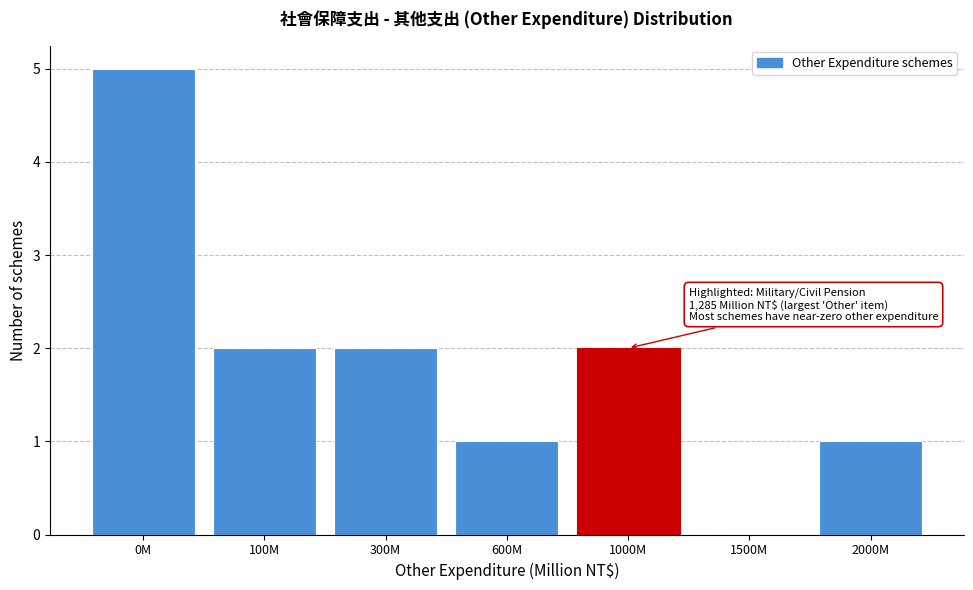

Reading right to left, list all the values displayed in this chart.

2000M=1	1500M=0	1000M=2	600M=1	300M=2	100M=2	0M=5